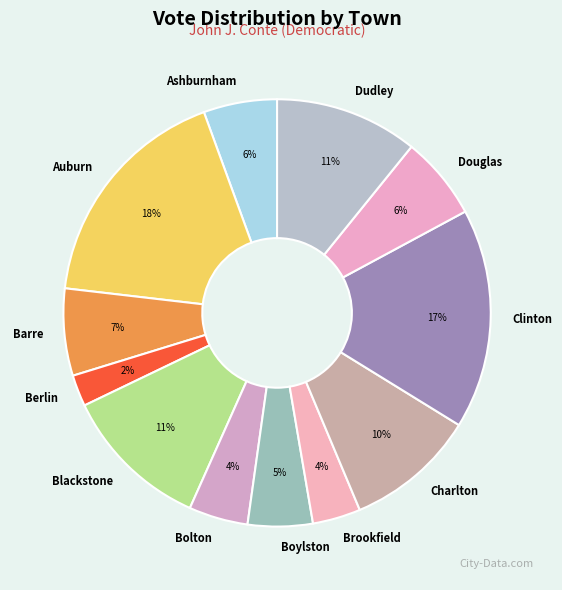

Approximately how many times larger is the value at Barre compared to Ashburnham?

1.2